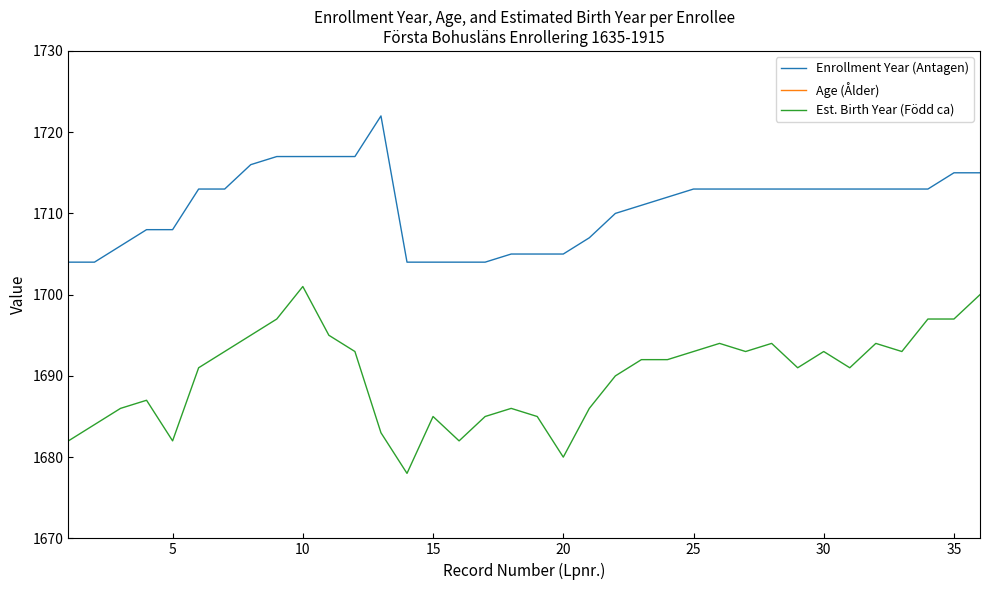

What is the highest value of the Enrollment Year (Antagen) series?

1722